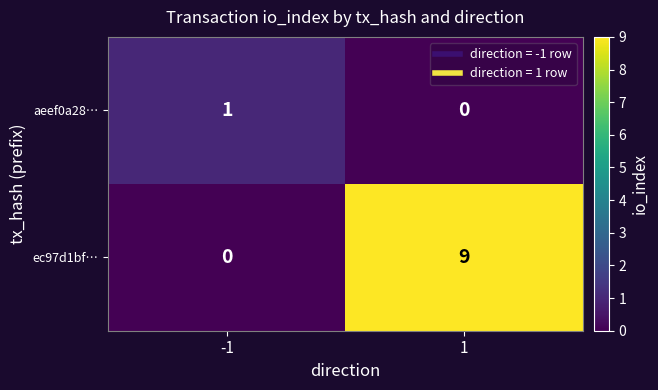

Which series changed the most between -1 and 1?

ec97d1bf…